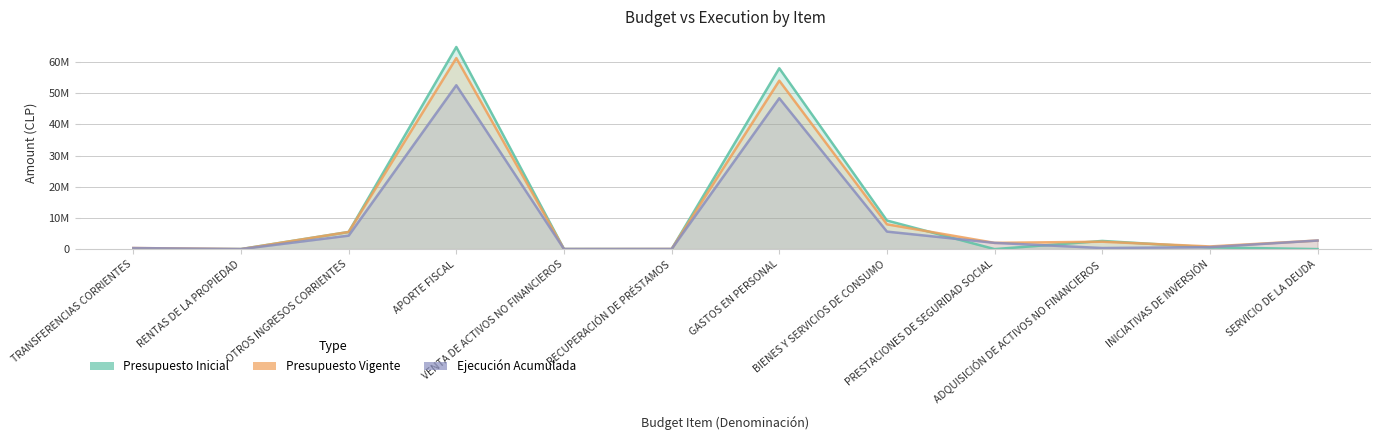

Which series has the largest range (max minus min)?

Presupuesto Inicial